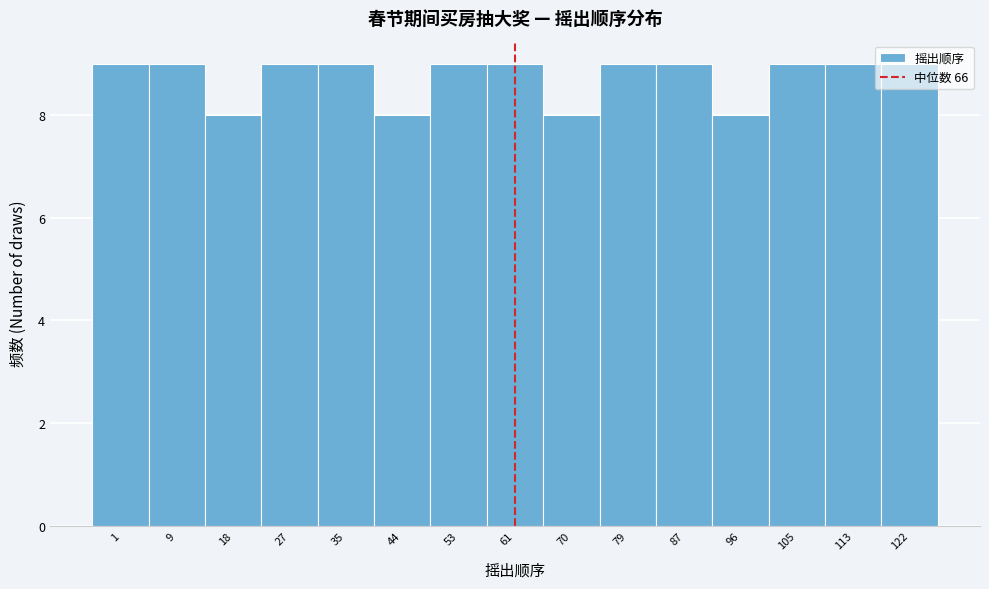

What is the average value?

9